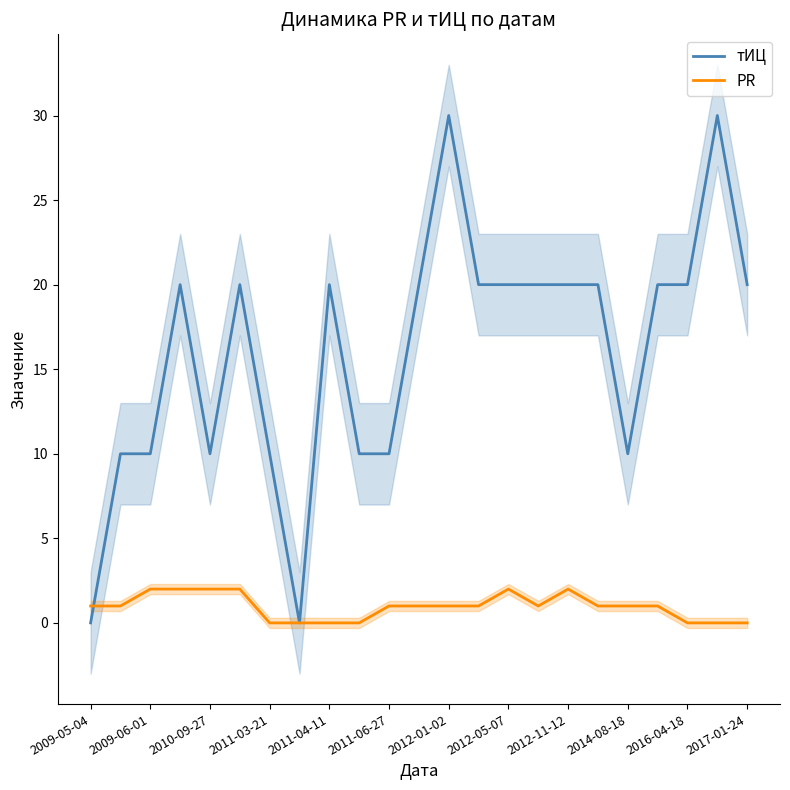

The PR series shows 2 at 2012-11-12. True or false?

True